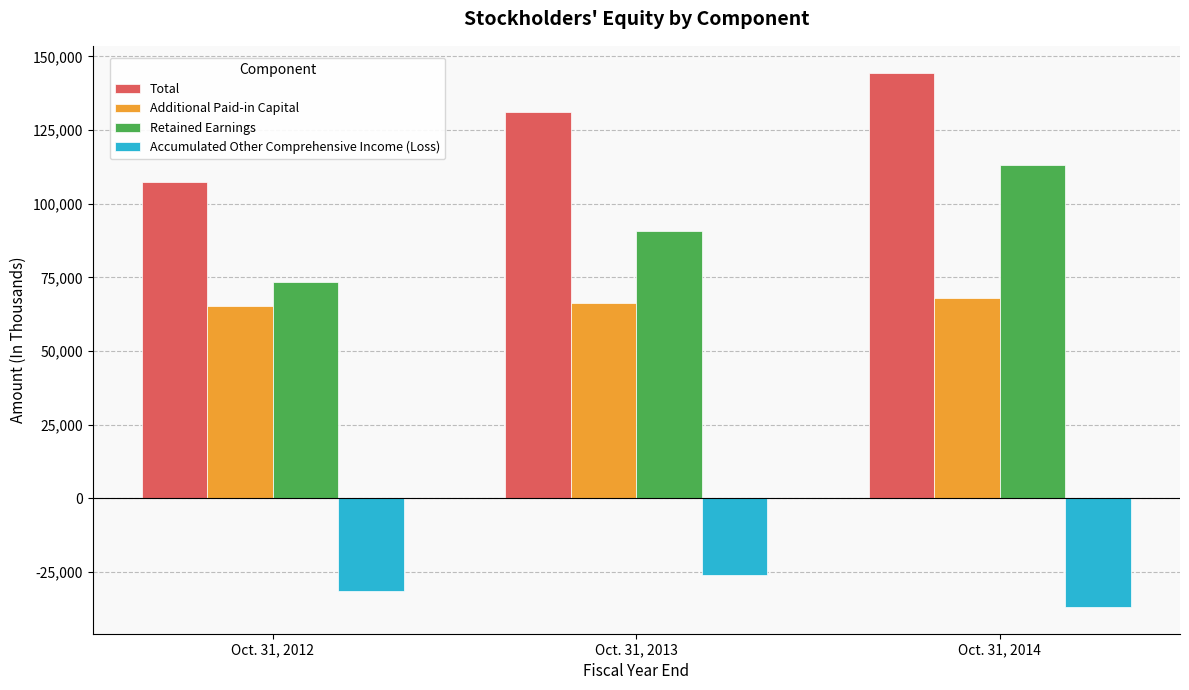

Which series has the largest total across all categories?

Total